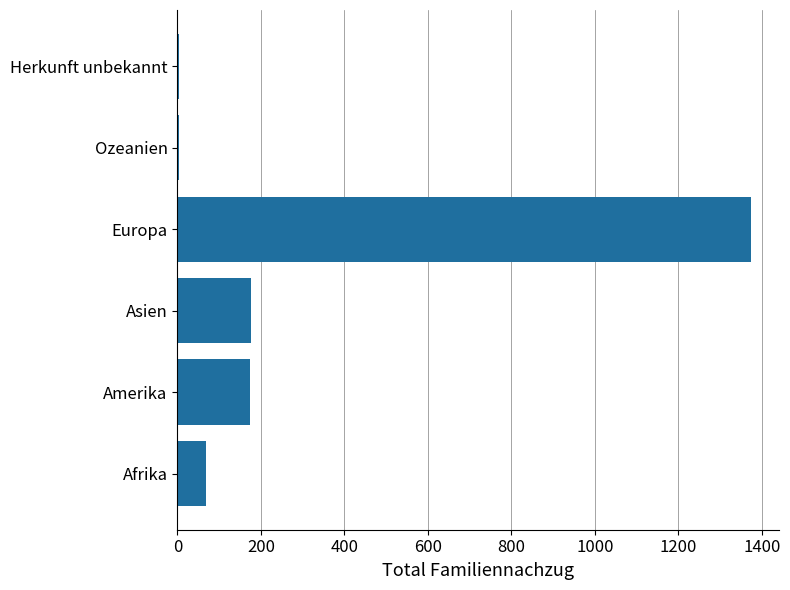

What is the approximate value at Amerika, to the nearest 100?

200